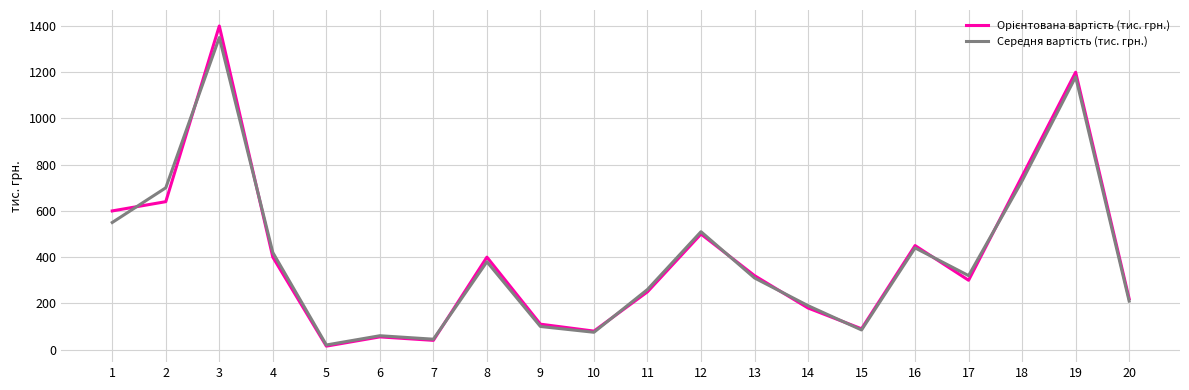

At which category is the sum across all series the highest?

3